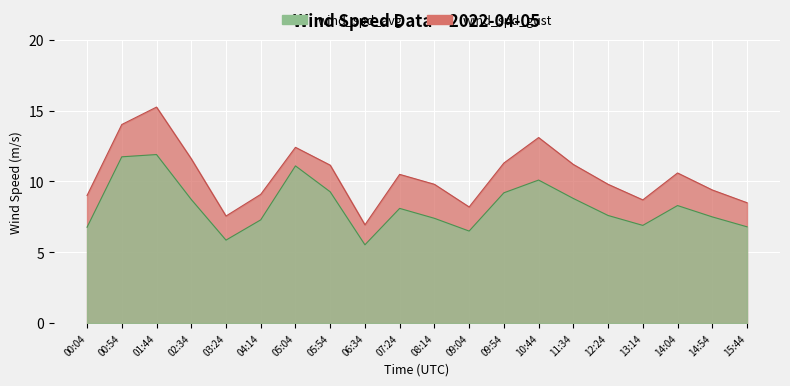

Where is the first local maximum for wind_spd_gust?

01:44